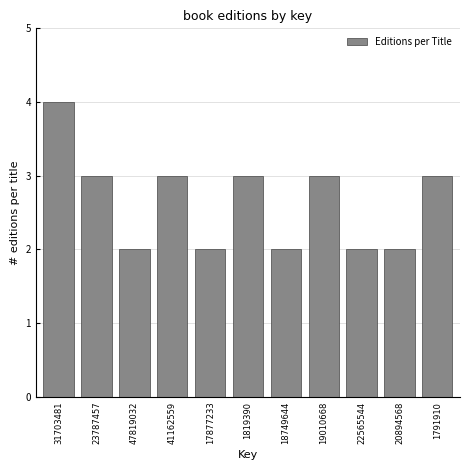

Reading left to right, extract all data points from this chart.

4	3	2	3	2	3	2	3	2	2	3